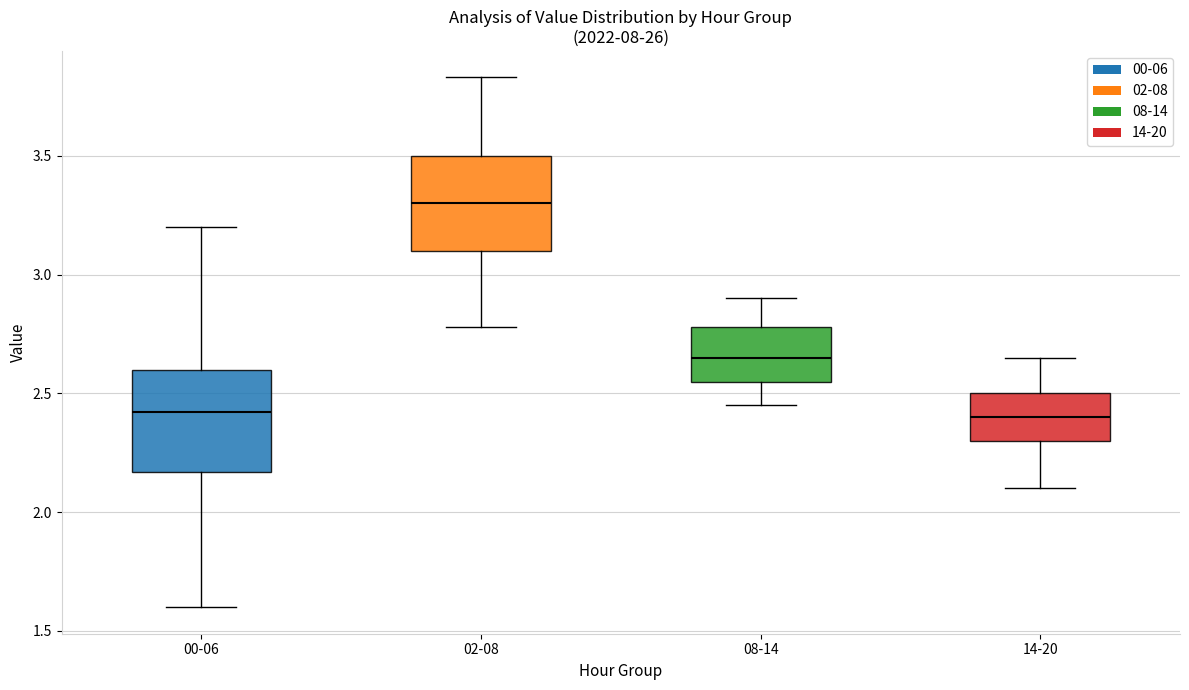

Where does the upper whisker of the box for 02-08 end on the y-axis? The values are not printed on the chart, so give them approximately, as read against the axis.

3.85